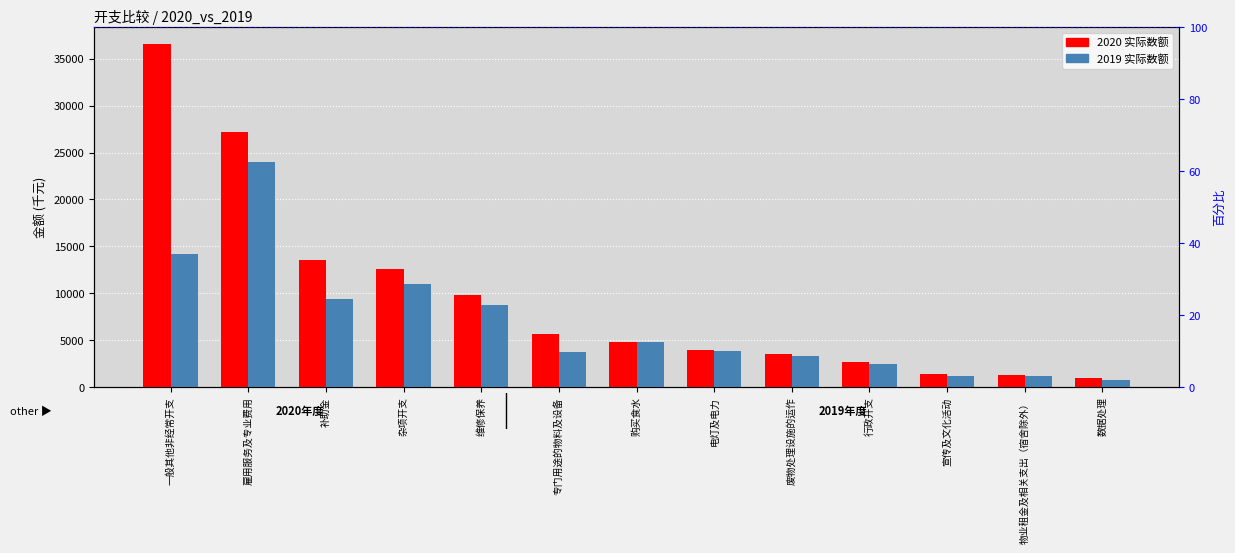

What position from the left is 一般其他非经常开支?

1